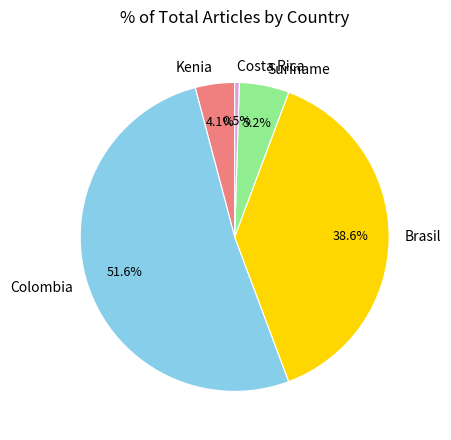

Count the number of slices in the pie.

5